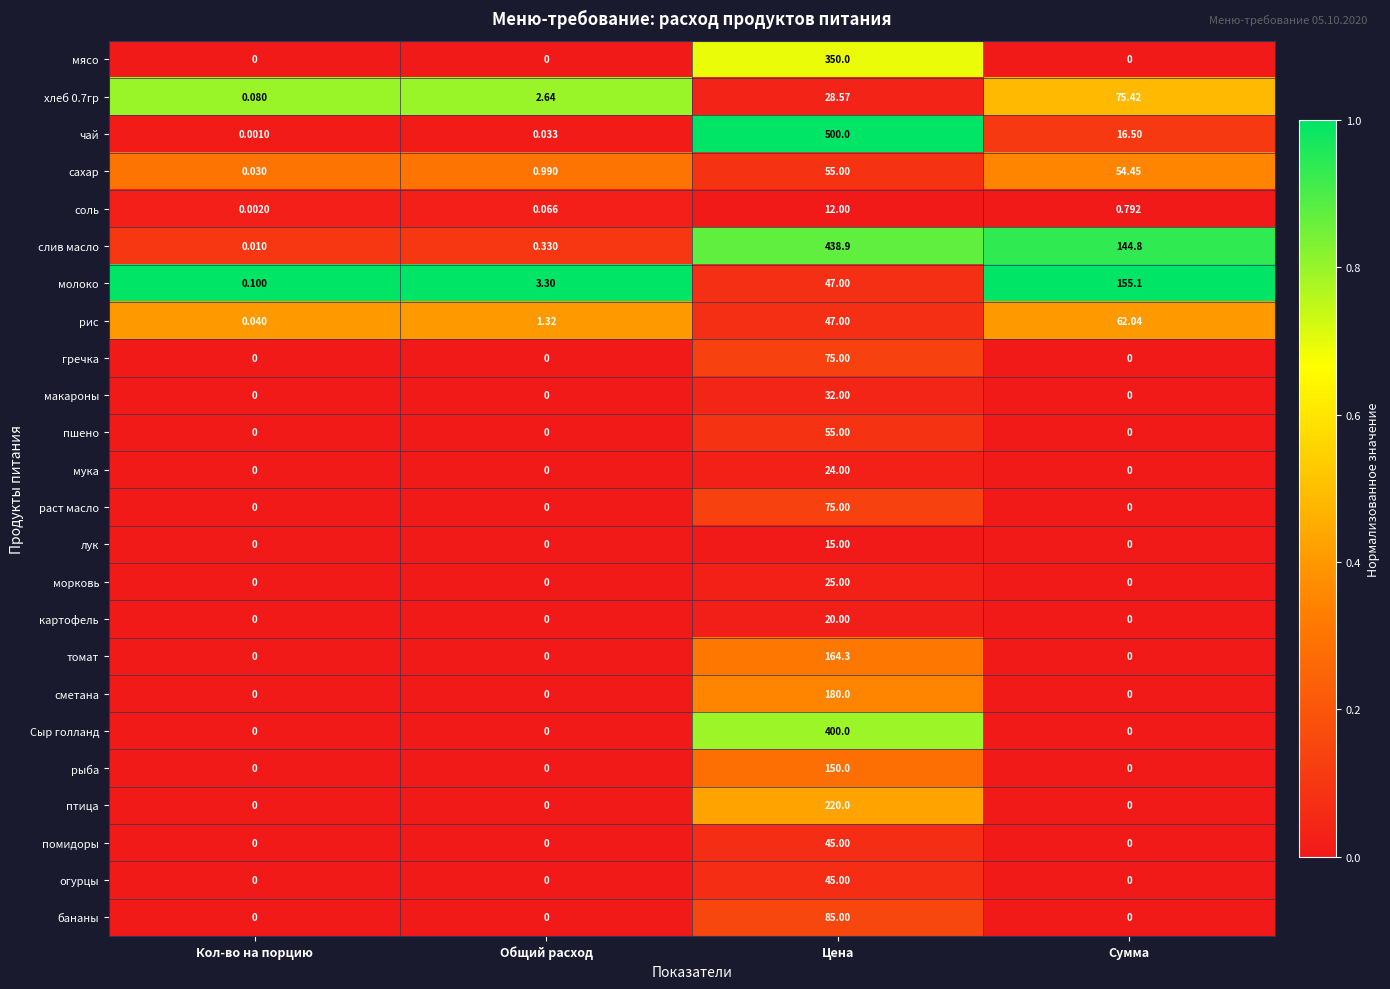

At which label does пшено reach its peak?

Цена